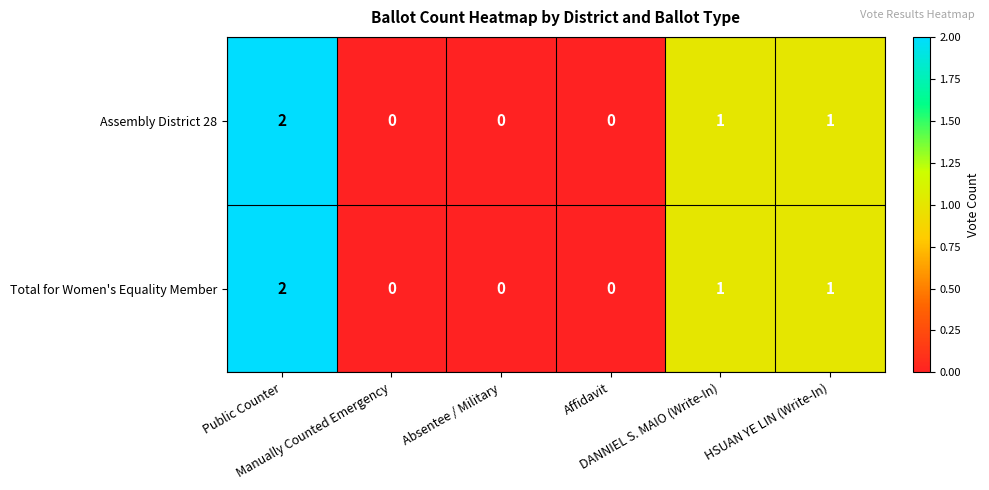

How many data points does each series have?

6